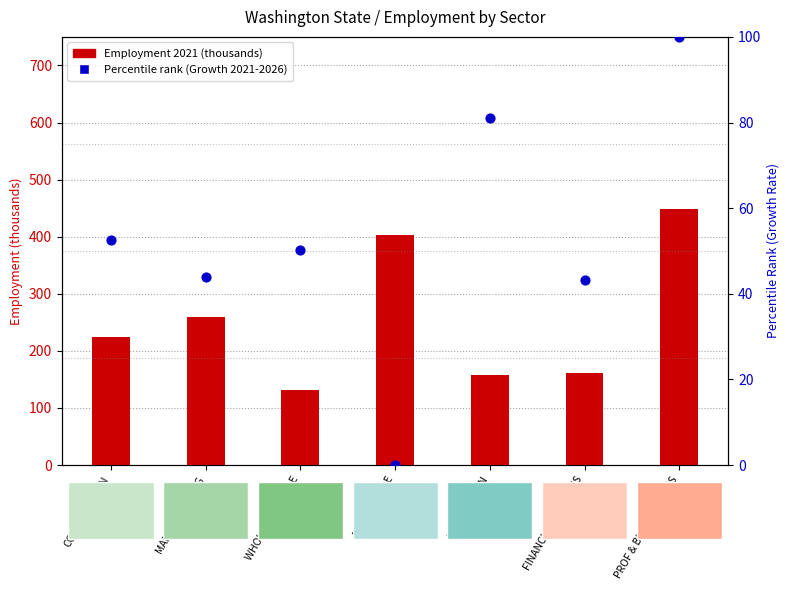

Is the value of Percentile rank (Growth Rate 2021-2026) at INFORMATION greater than the value of Employment 2021 (thousands) at WHOLESALE TRADE?

No